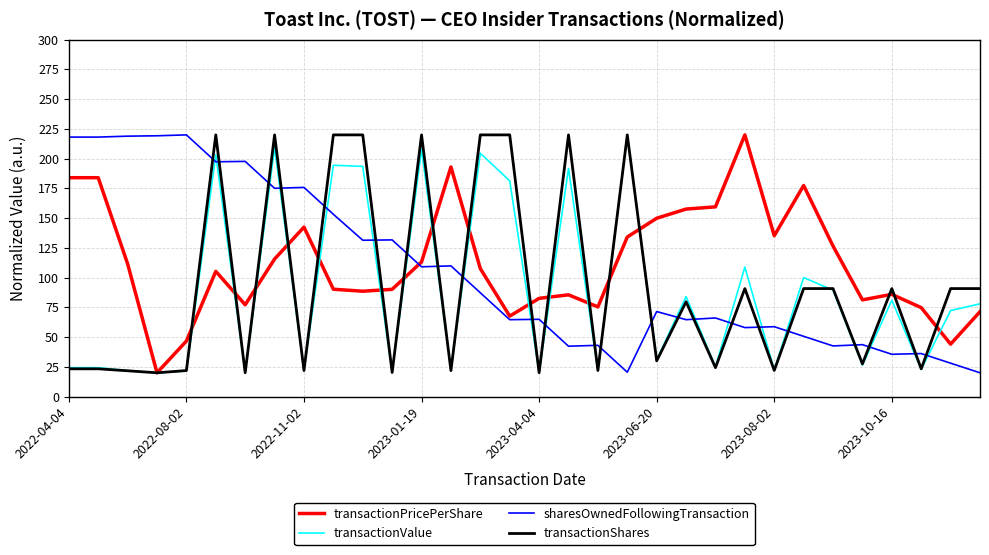

How many values in the transactionShares series are below 79?

16